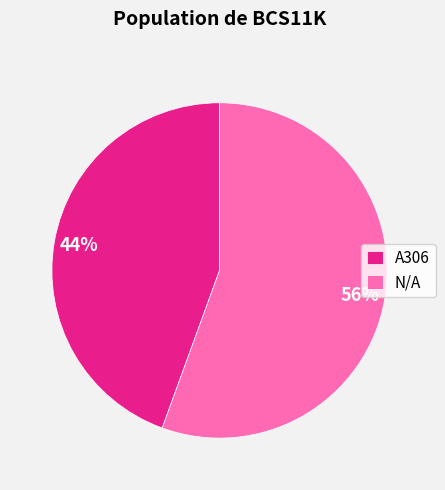

The N/A slice represents 62% of the pie. True or false?

False